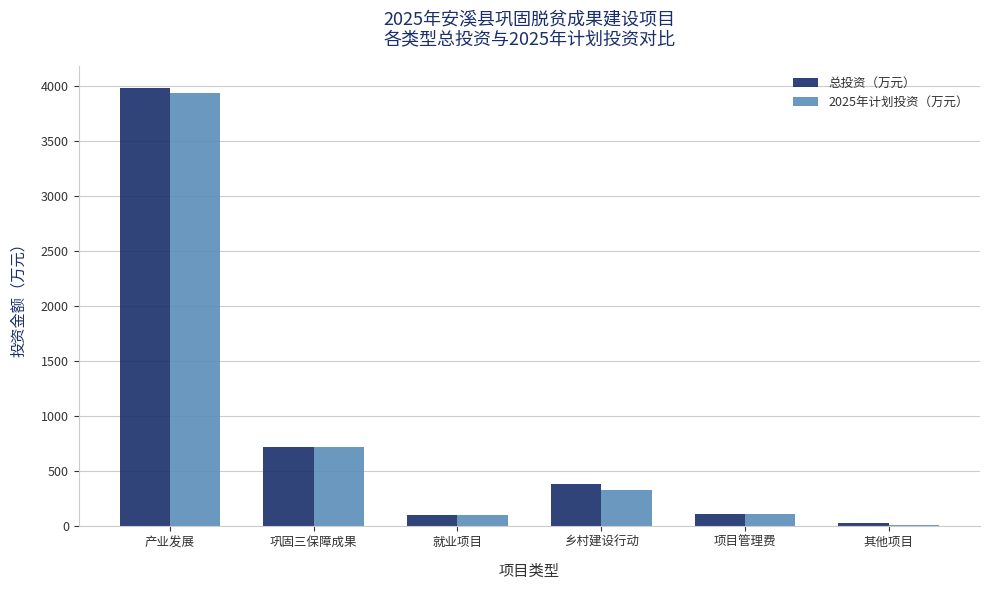

At which category is the sum across all series the highest?

产业发展